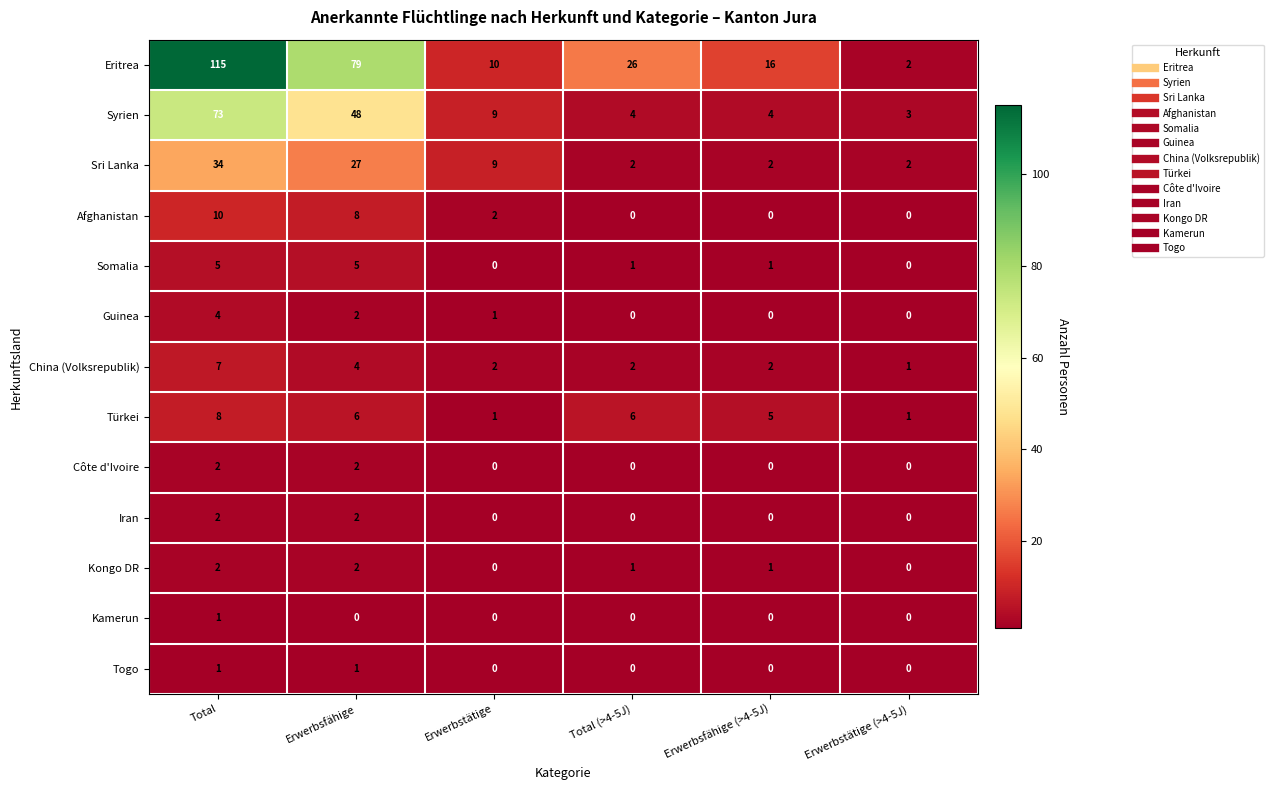

What is the sum of the Eritrea values at Erwerbstätige and Erwerbstätige (>4-5J)?

12